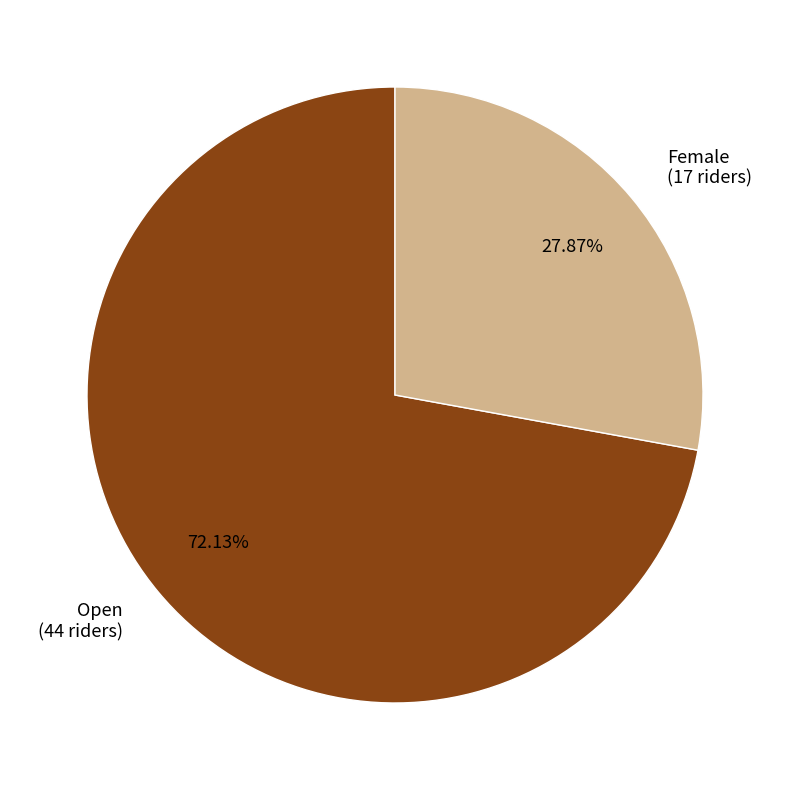

The Open slice represents 81% of the pie. True or false?

False